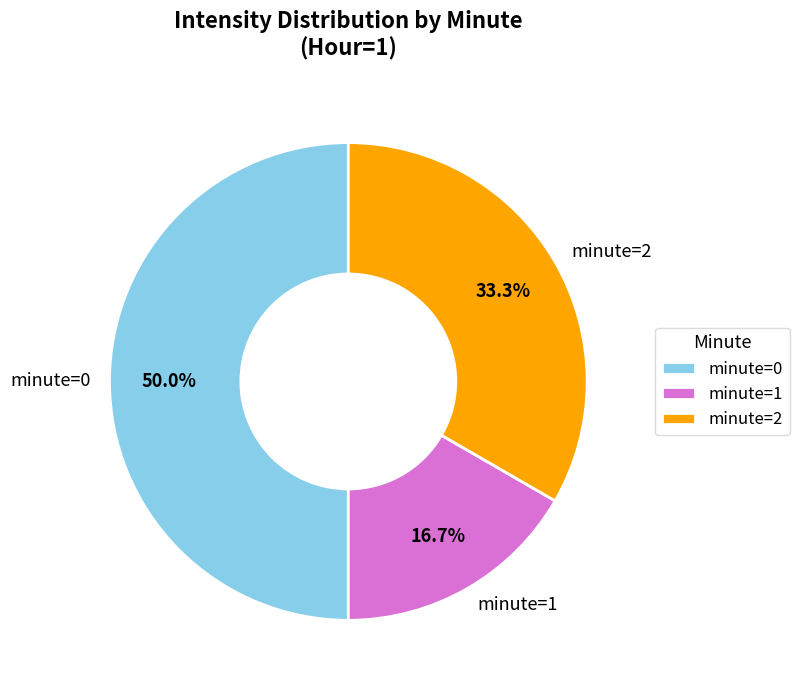

How many segments does this pie chart have?

3